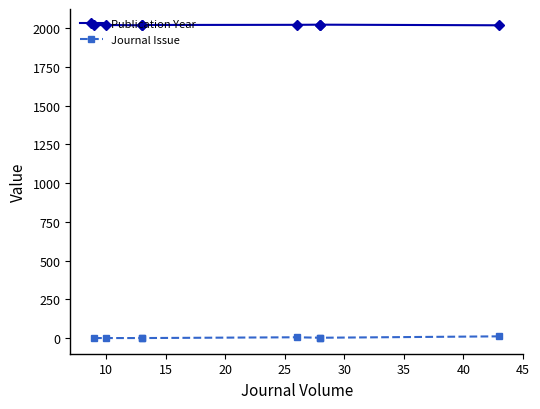

At how many categories does at least one series exceed 983?

8